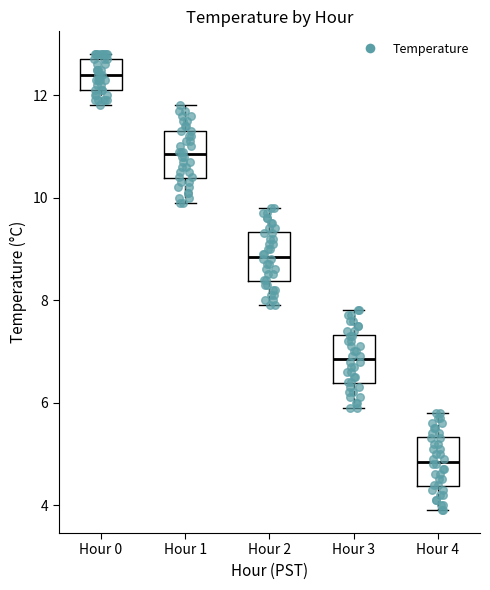

Reading left to right, read every box against the y-axis: the position of its median line, the range the box covers, and the ends of its whiskers. The values are not printed on the chart, so give them approximately, as read against the axis.

Hour 0: median 12.4, box 12.2 to 12.8, whiskers 11.8 to 12.8 (just above the box's upper edge)
Hour 1: median 10.8, box 10.4 to 11.4, whiskers 10.0 to 11.8
Hour 2: median 8.8, box 8.4 to 9.4, whiskers 8.0 to 9.8
Hour 3: median 6.8, box 6.4 to 7.4, whiskers 6.0 to 7.8
Hour 4: median 4.8, box 4.4 to 5.4, whiskers 4.0 to 5.8